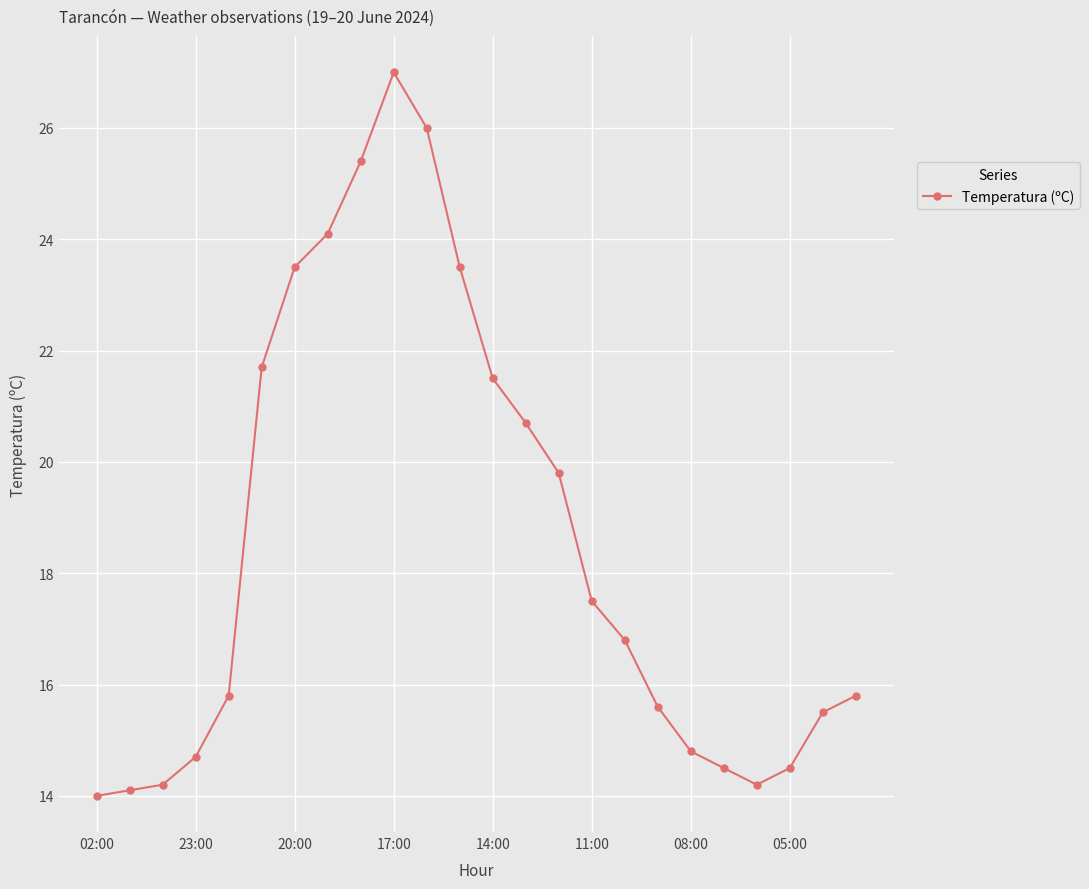

What is the value of the 3rd point from the left?

14.2